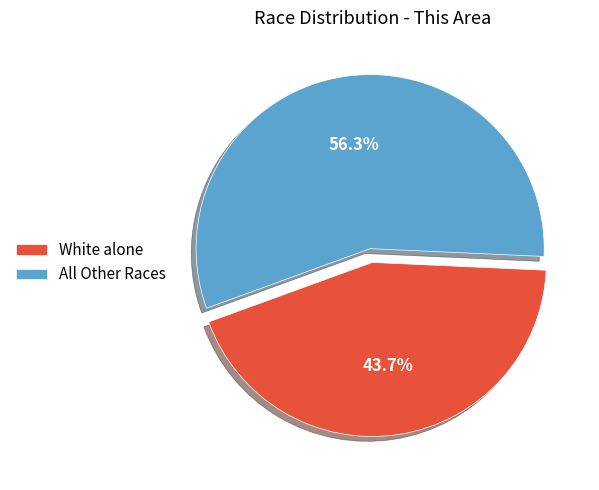

Rank the categories by value from highest to lowest.

All Other Races, White alone